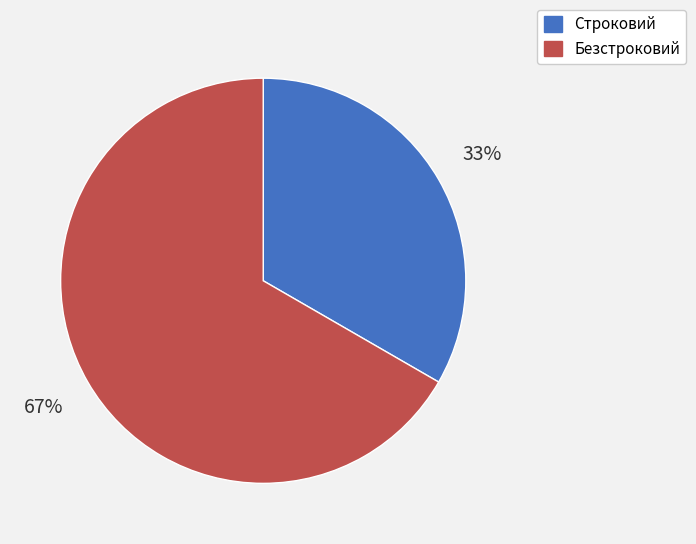

Between Строковий and Безстроковий, which is larger?

Безстроковий